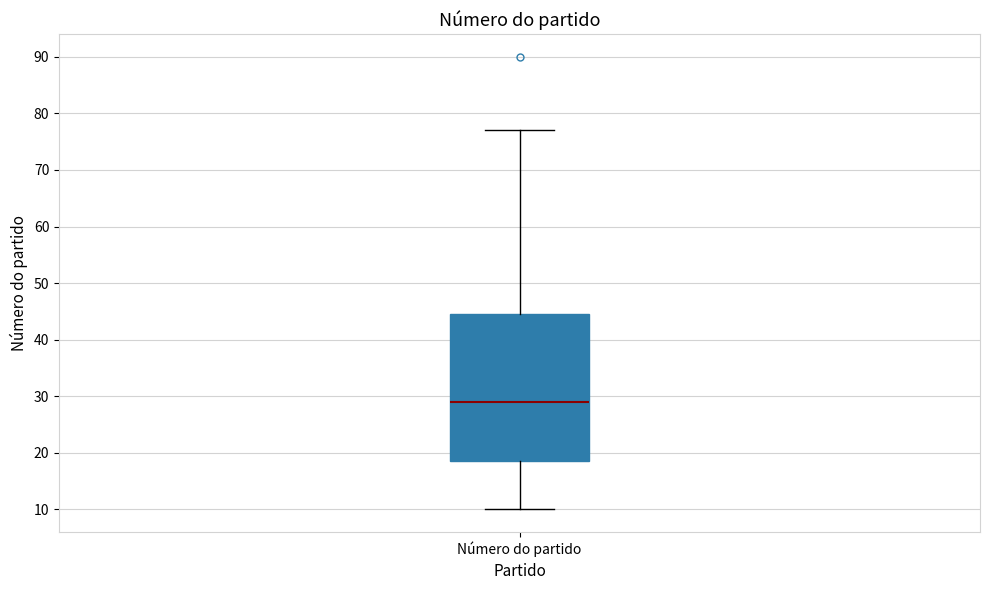

Where does the lower whisker of the box for Número do partido end on the y-axis? The values are not printed on the chart, so give them approximately, as read against the axis.

10